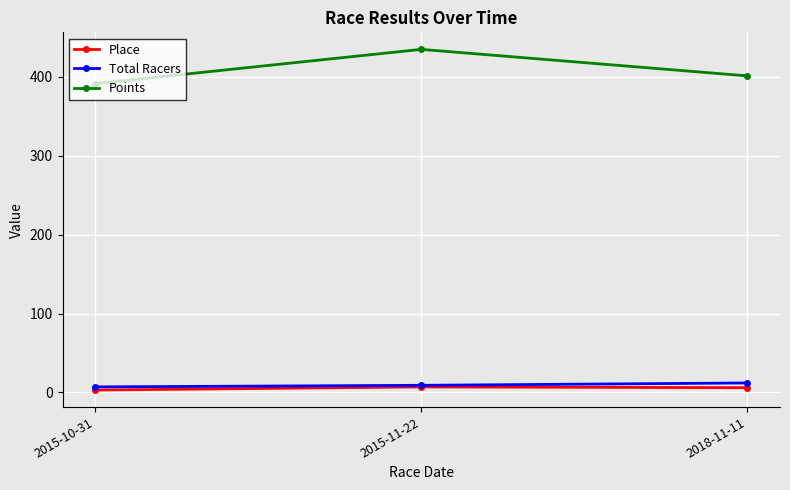

What is the label of the 1st point from the right?

2018-11-11